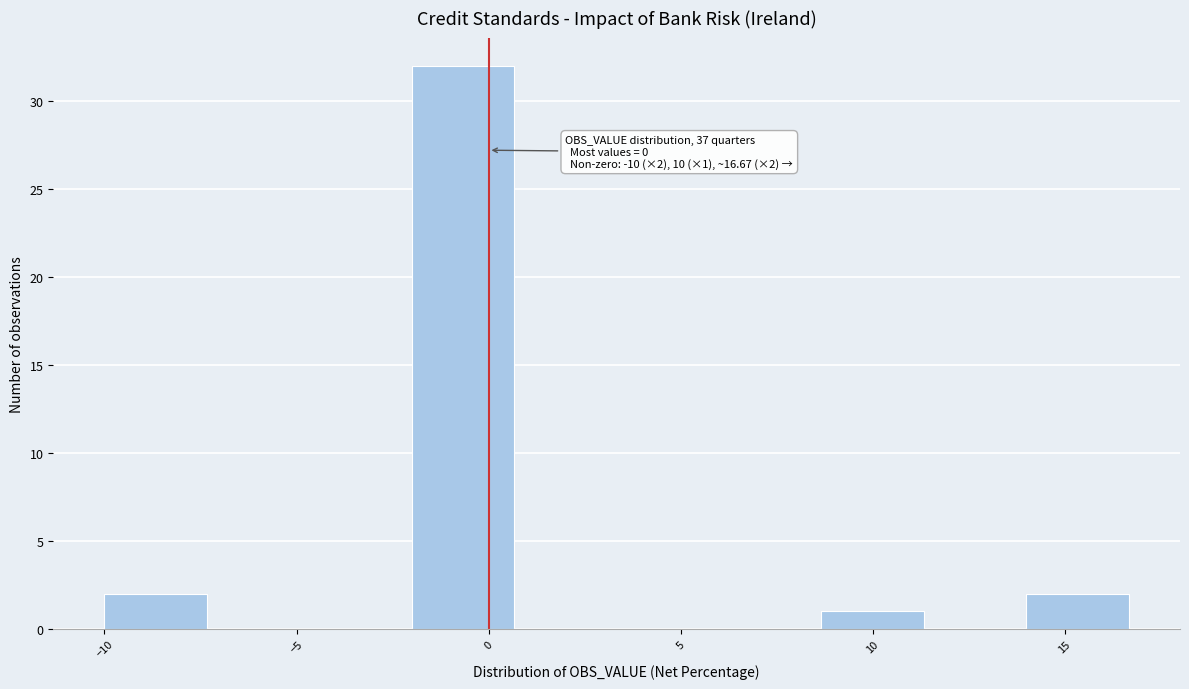

Over which range of the x-axis is the bar tallest?

-2.0 to 0.5